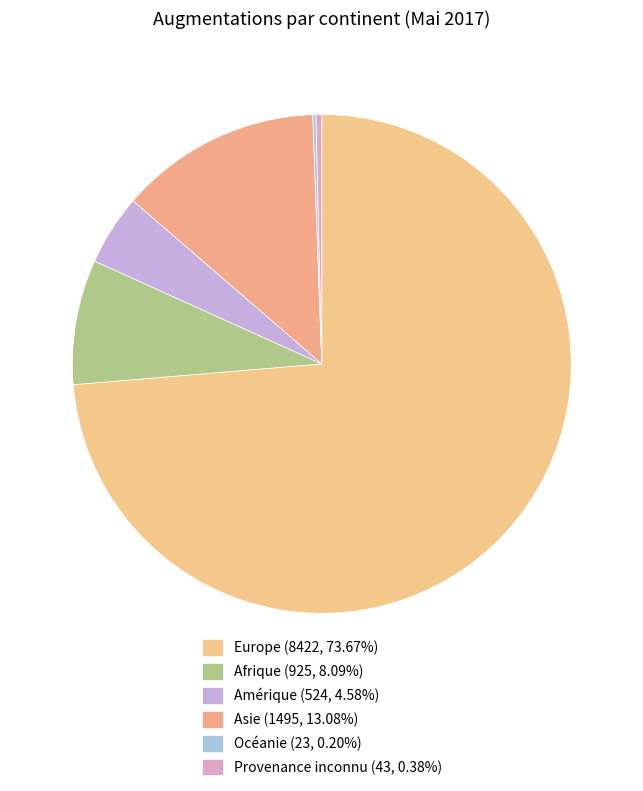

Rank the categories by value from lowest to highest.

Océanie, Provenance inconnu, Amérique, Afrique, Asie, Europe